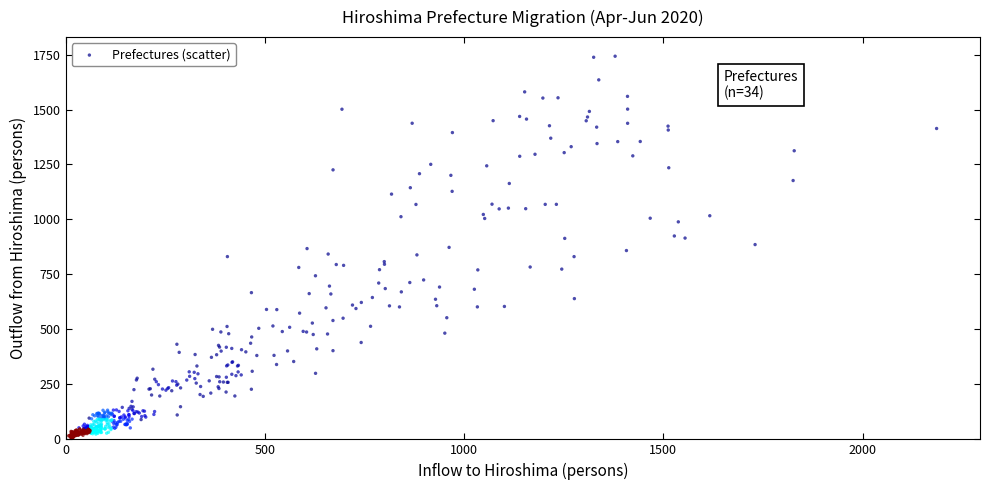

What is the range of Y values (max minus min)?

1737.2